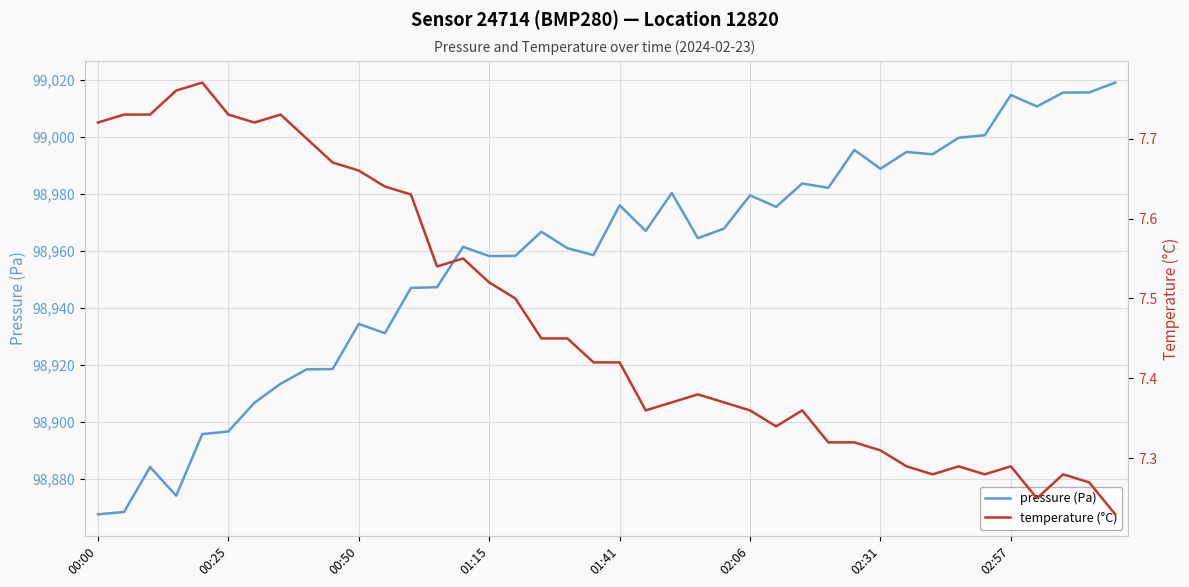

True or false: pressure (Pa) has a value of 167517.4 at 02:06.

False